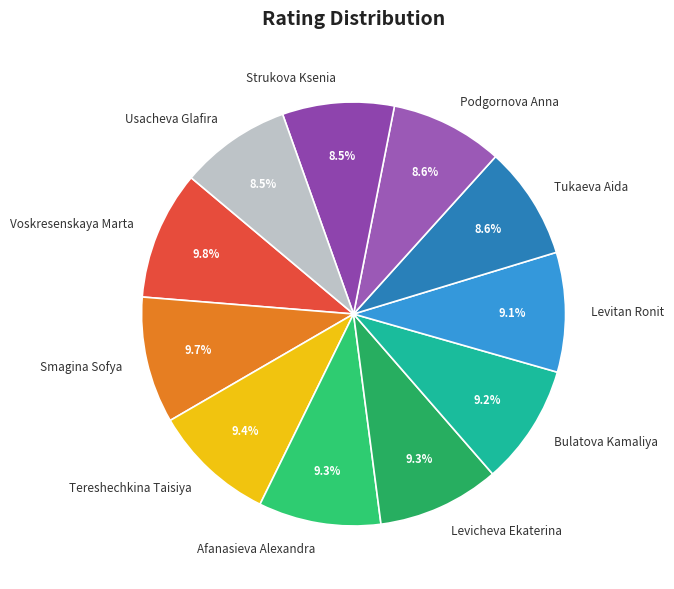

To the nearest percent, what percentage of the pie is Tukaeva Aida?

9%